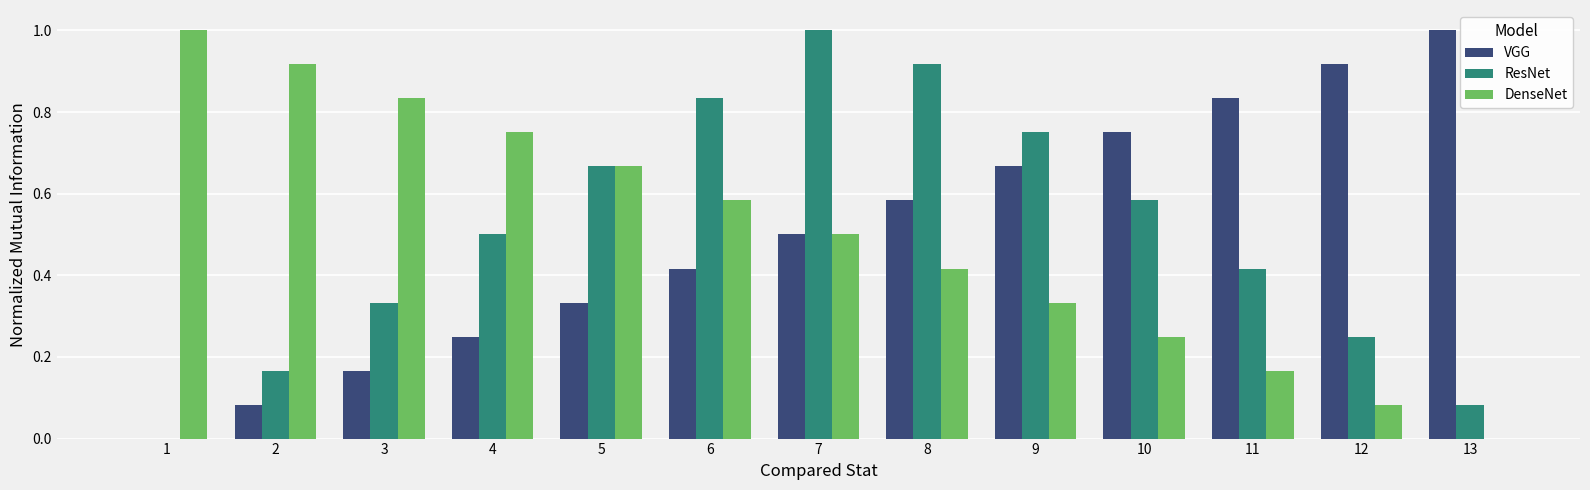

Which series changed the most between 4 and 6?

ResNet